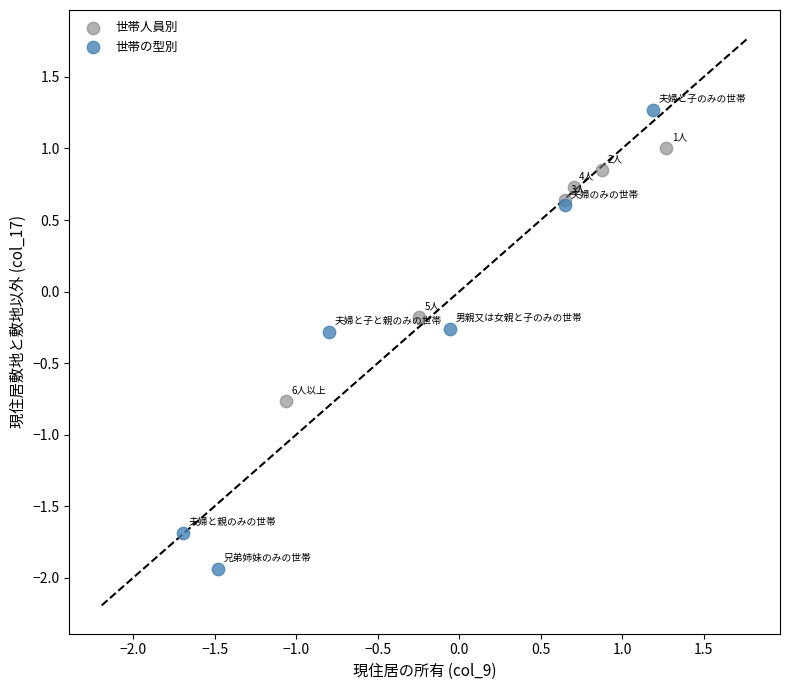

Which series reaches the minimum Y coordinate?

世帯の型別